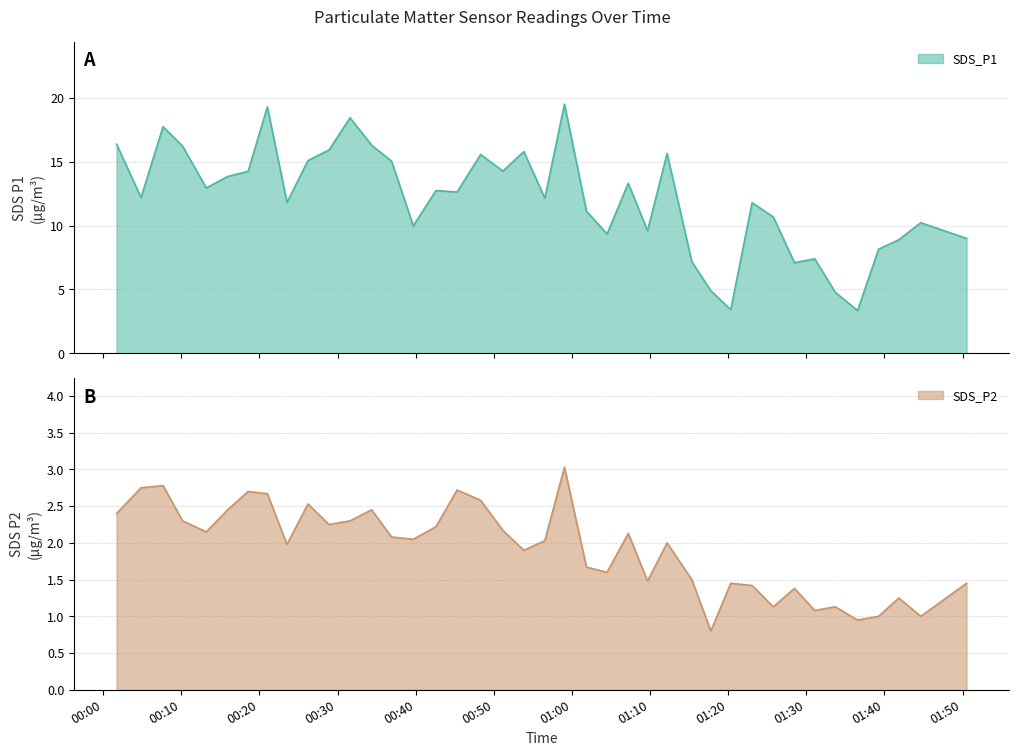

At which category is the sum across all series the highest?

2022/11/02 00:59:03